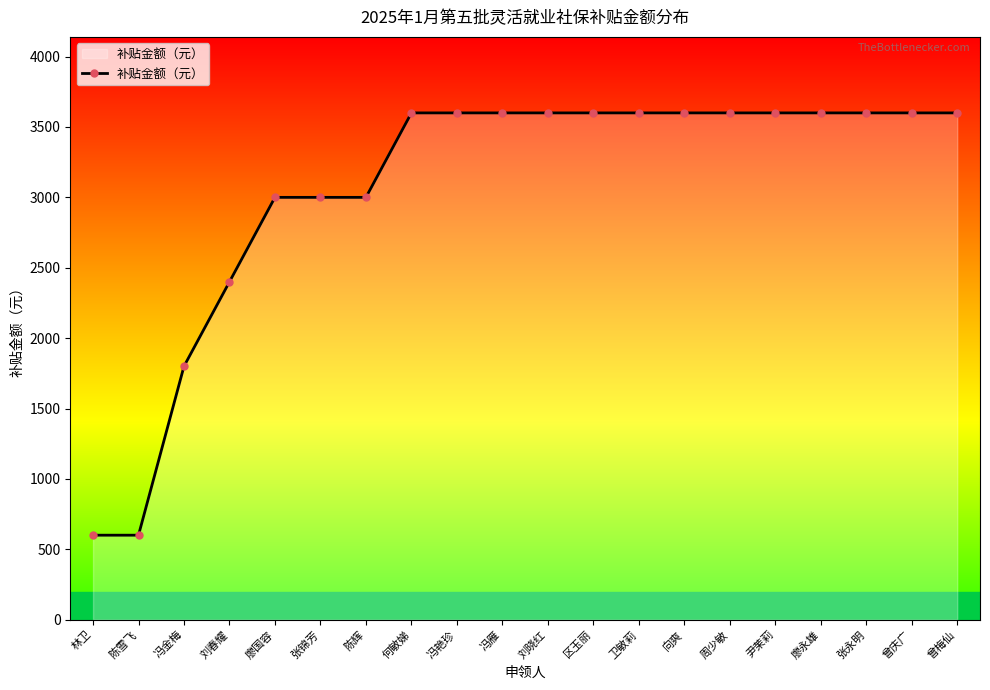

What is the average value?

3060